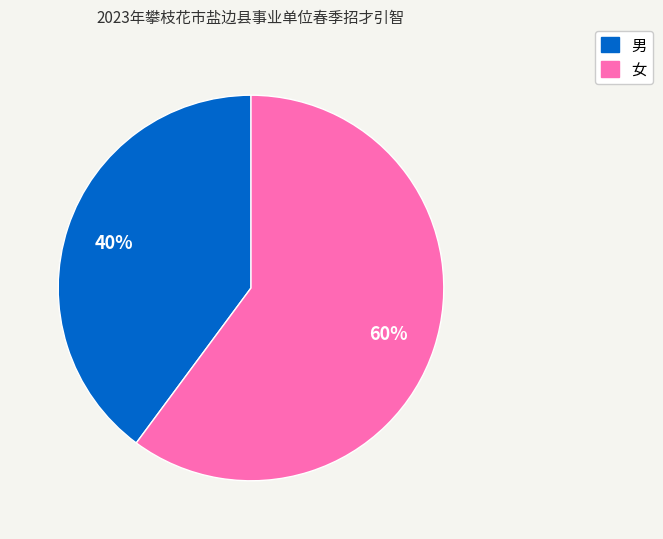

What is the smallest slice in the pie chart?

男